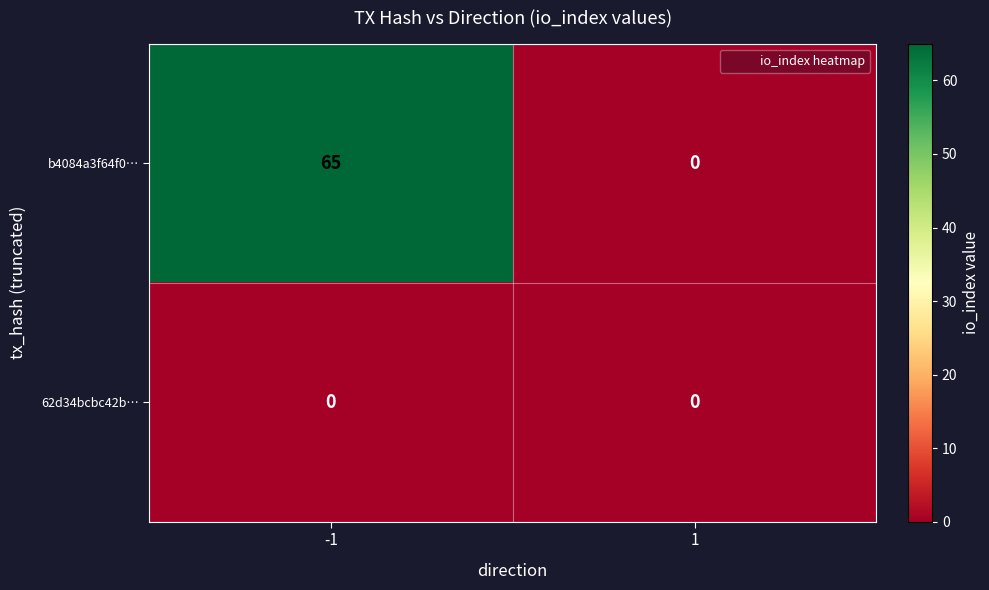

Is it true that b4084a3f64f0… equals -32 at 1?

False